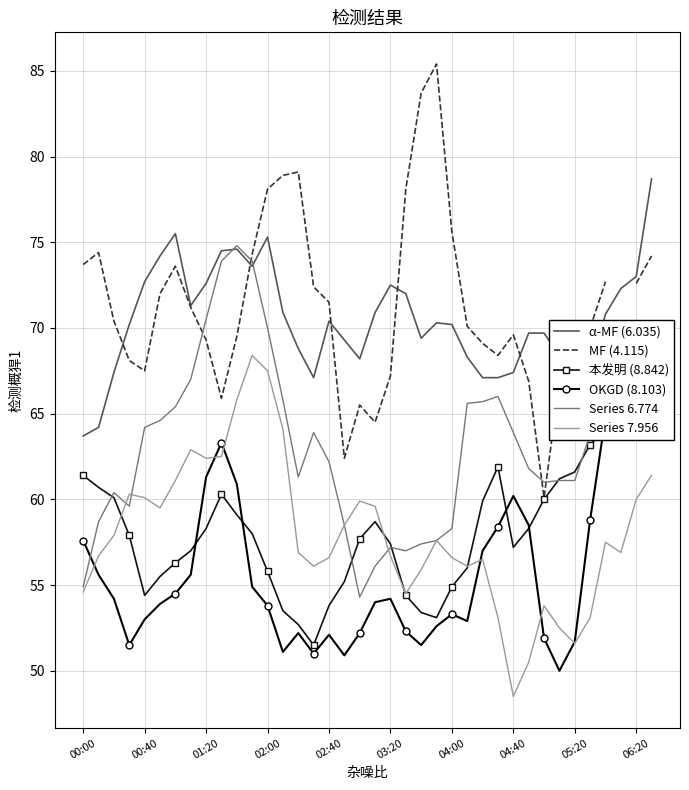

How many intersections are there between MF (4.115) and Series 6.774?

4